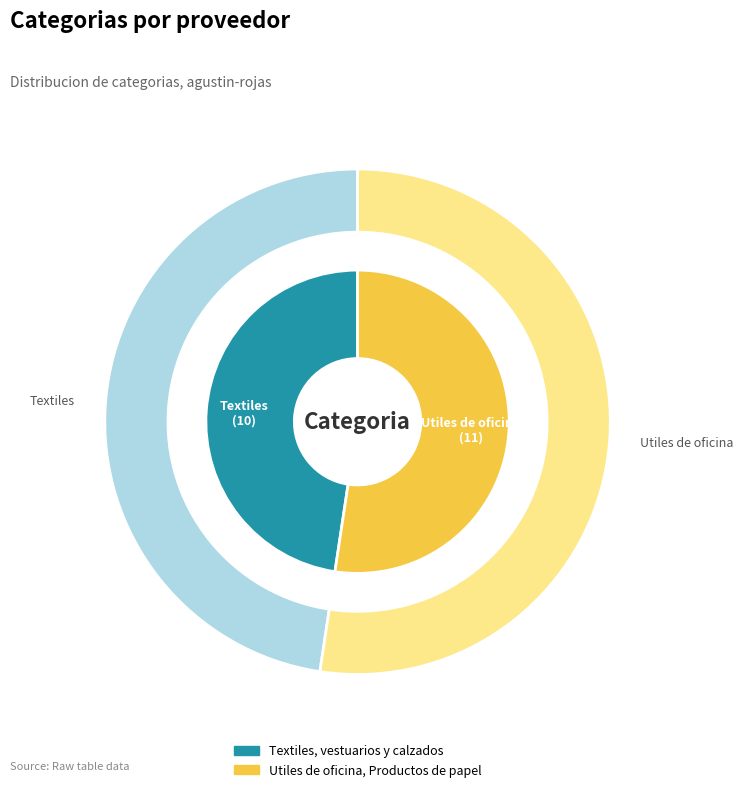

Rank the categories by value from lowest to highest.

Textiles, vestuarios y calzados, Utiles de oficina, Productos de papel